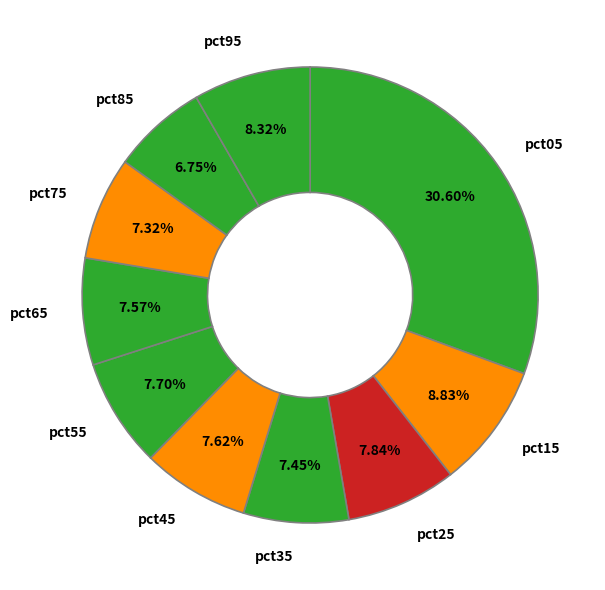

Combined, do pct25 and pct15 account for over 50%?

No